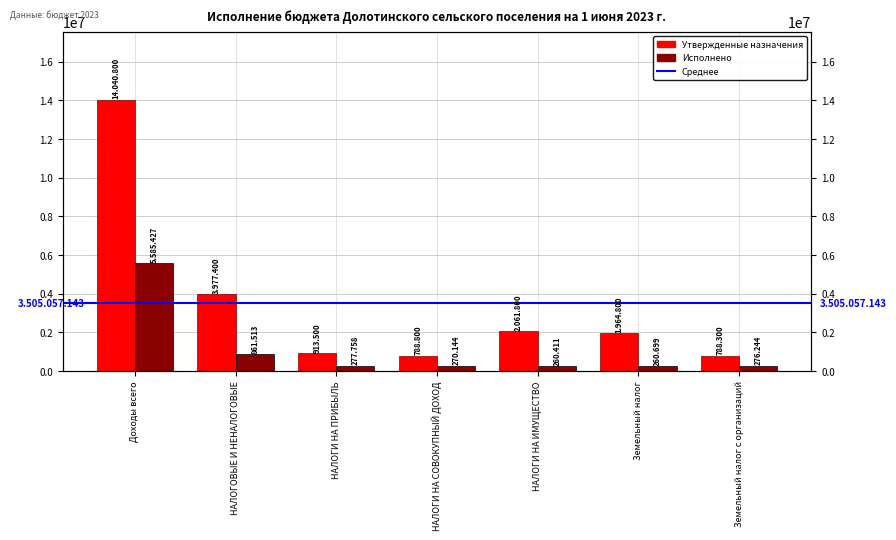

What position from the right is Земельный налог с организаций?

1